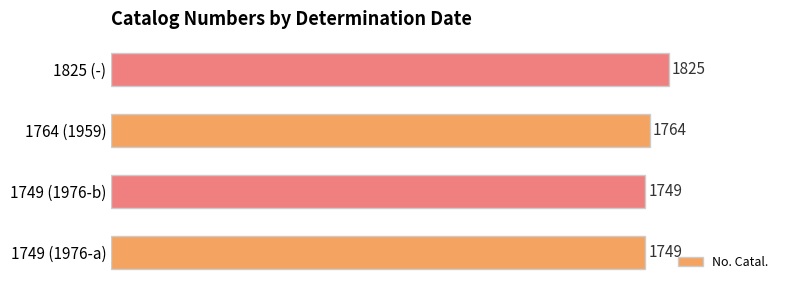

What is the change in value from 1749 (1976-a) to 1825 (-)?

+76